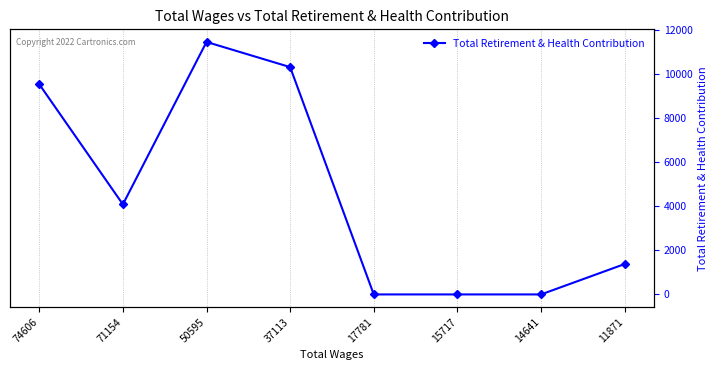

Is it true that the value at 37113 is 10298?

True